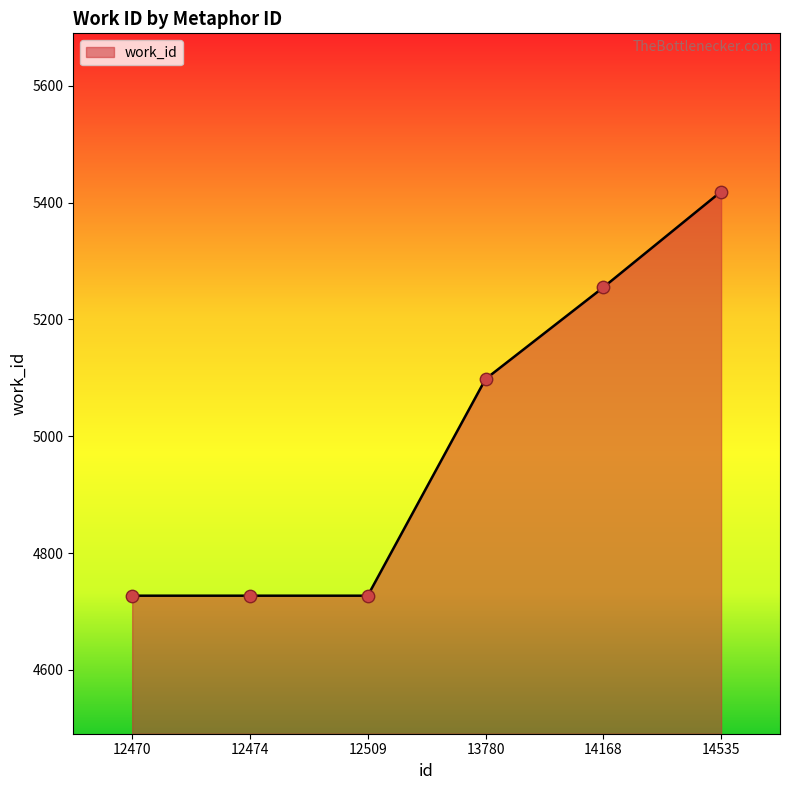

Which has a higher value, 14535 or 12509?

14535